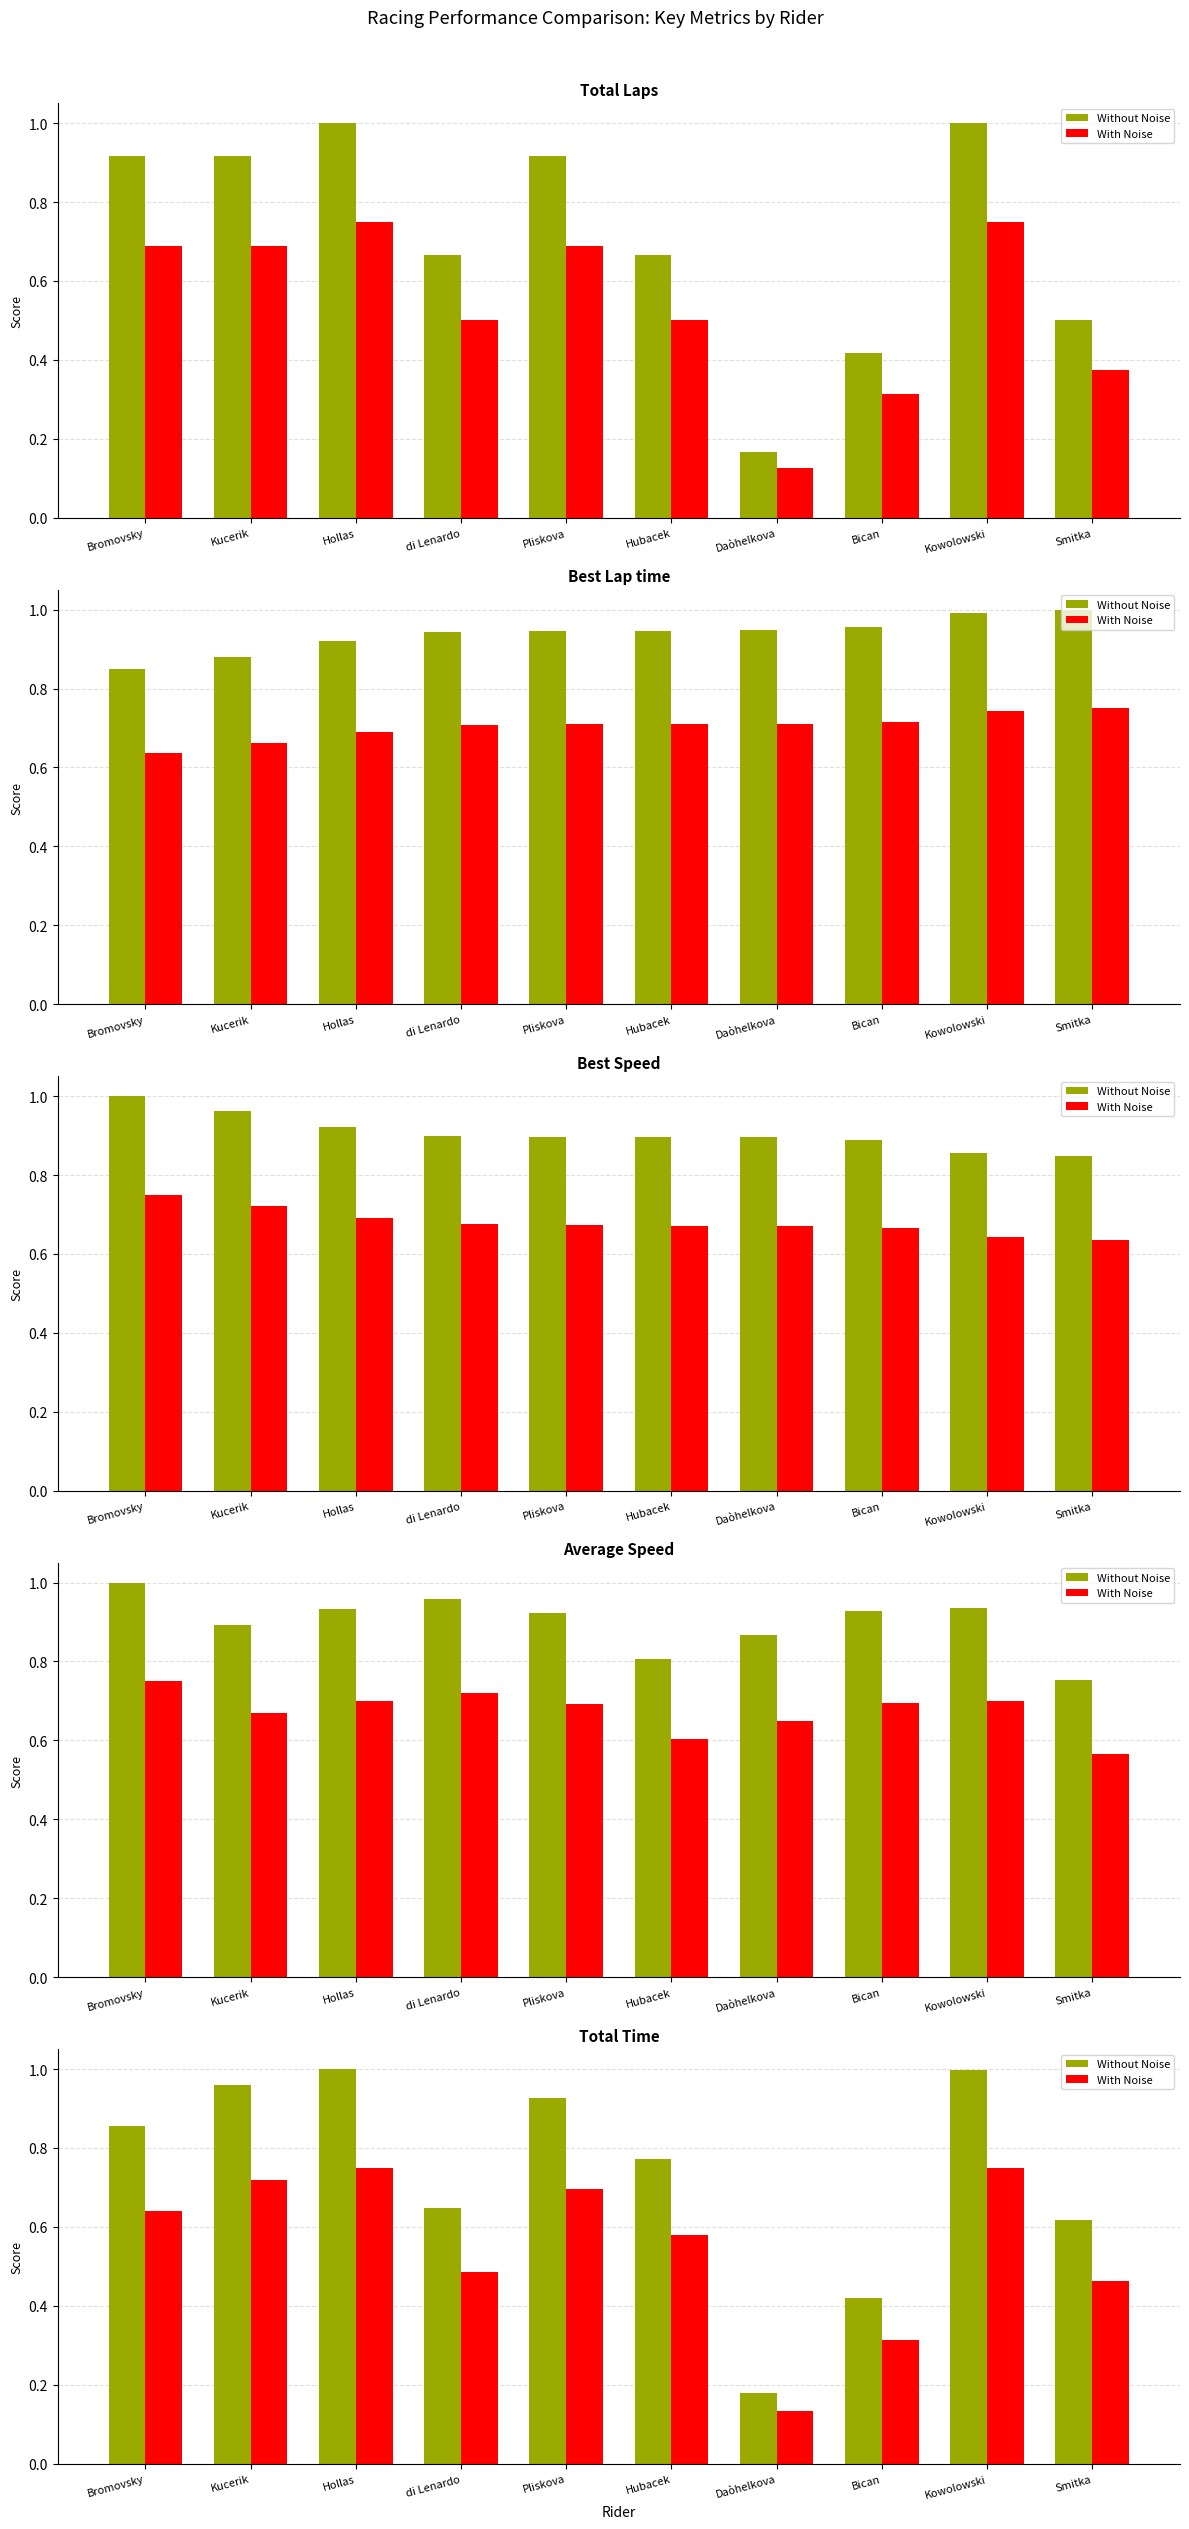

List the labels in order of Scaled Value value, smallest first.

Daòhelkova, Bican, Smitka, di Lenardo, Hubacek, Bromovsky, Pliskova, Kucerik, Kowolowski, Hollas